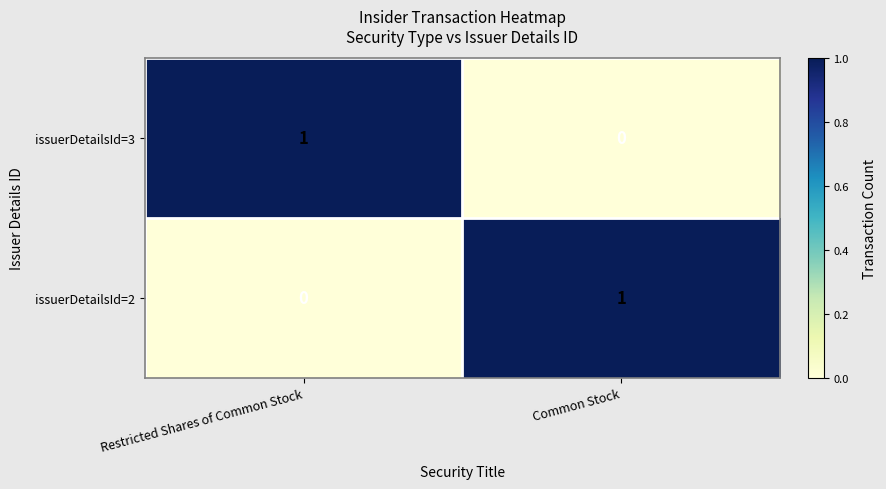

Rank the categories by issuerDetailsId=2 value from highest to lowest.

Common Stock, Restricted Shares of Common Stock